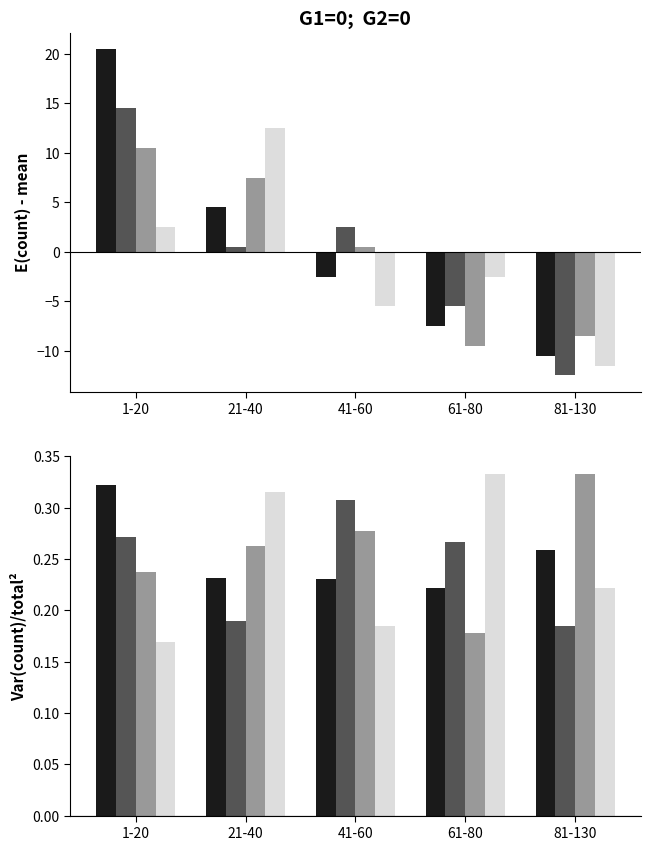

What is the label of the 1st bar from the left?

1-20